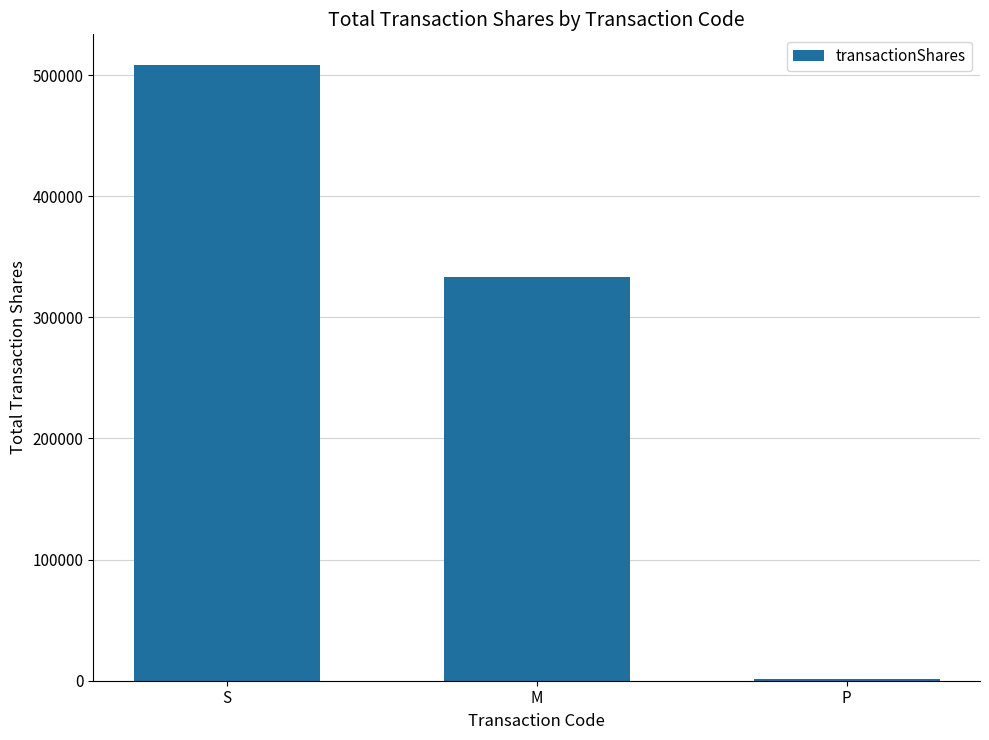

What is the difference between the values at P and S?

507134